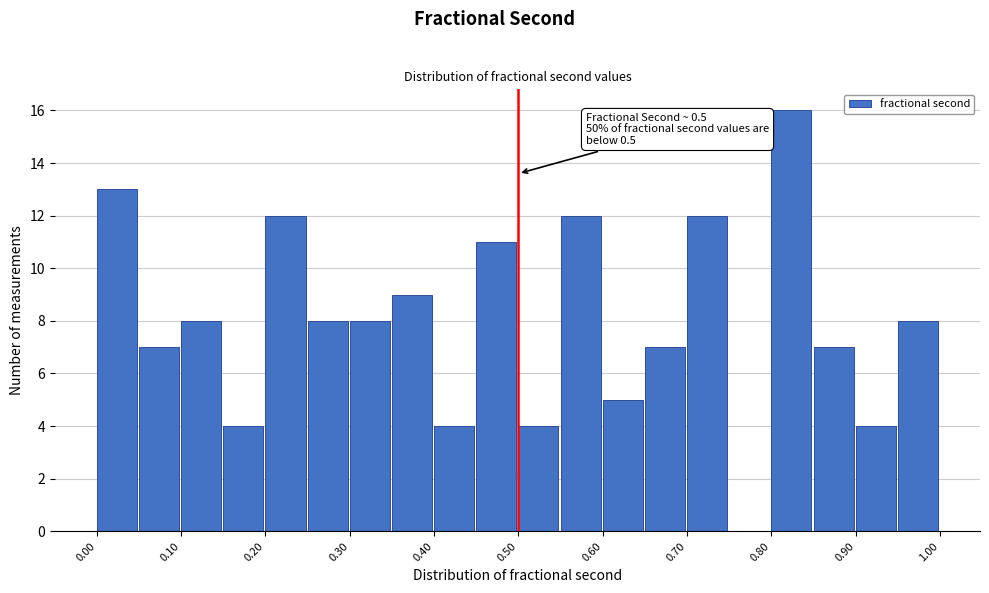

Over which range of the x-axis is the bar tallest?

0.80 to 0.85